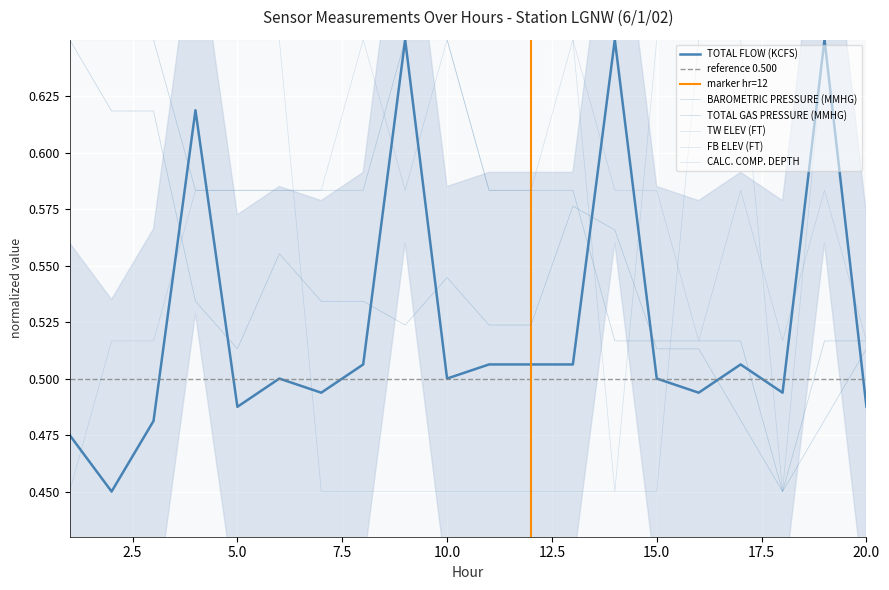

How many TOTAL FLOW (KCFS) values are between 0 and 1?

20